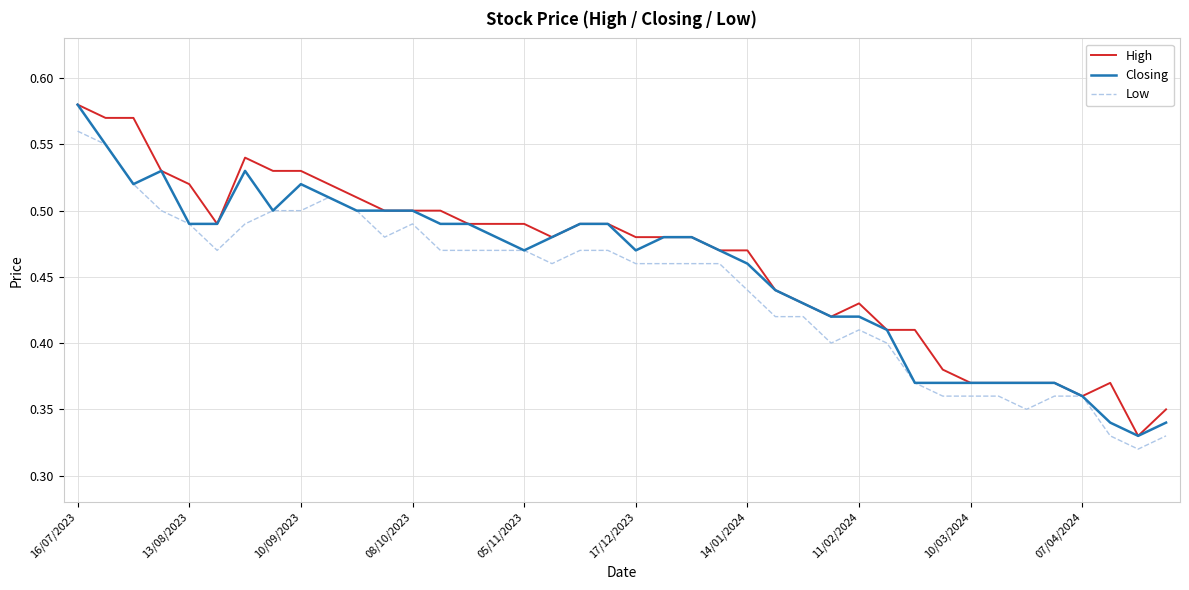

Reading left to right, extract all data points from this chart.

High: 0.6	0.6	0.6	0.5	0.5	0.5	0.5	0.5	0.5	0.5	0.5	0.5	0.5	0.5	0.5	0.5	0.5	0.5	0.5	0.5	0.5	0.5	0.5	0.5	0.5	0.4	0.4	0.4	0.4	0.4	0.4	0.4	0.4	0.4	0.4	0.4	0.4	0.4	0.3	0.3
Closing: 0.6	0.6	0.5	0.5	0.5	0.5	0.5	0.5	0.5	0.5	0.5	0.5	0.5	0.5	0.5	0.5	0.5	0.5	0.5	0.5	0.5	0.5	0.5	0.5	0.5	0.4	0.4	0.4	0.4	0.4	0.4	0.4	0.4	0.4	0.4	0.4	0.4	0.3	0.3	0.3
Low: 0.6	0.6	0.5	0.5	0.5	0.5	0.5	0.5	0.5	0.5	0.5	0.5	0.5	0.5	0.5	0.5	0.5	0.5	0.5	0.5	0.5	0.5	0.5	0.5	0.4	0.4	0.4	0.4	0.4	0.4	0.4	0.4	0.4	0.4	0.3	0.4	0.4	0.3	0.3	0.3